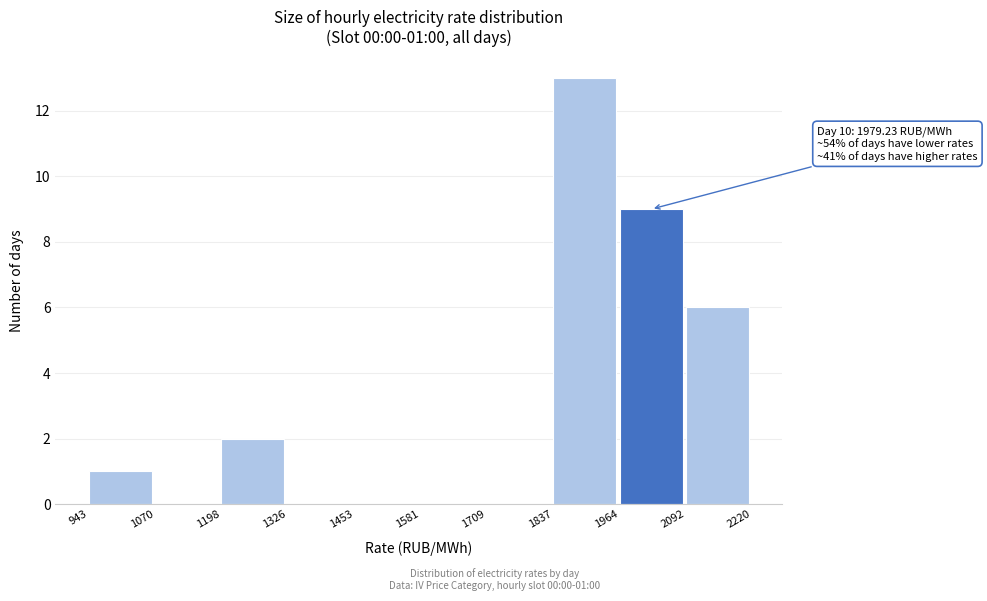

Over which range of the x-axis is the bar tallest?

1837 to 1964